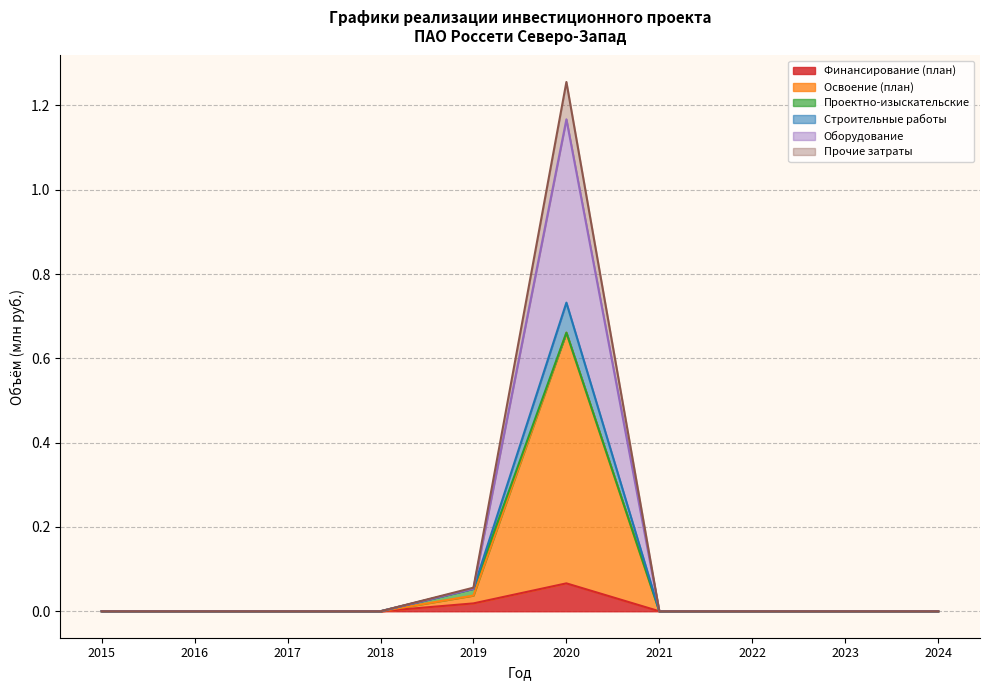

The value of Строительные работы at 2019 is 0.1. True or false?

True